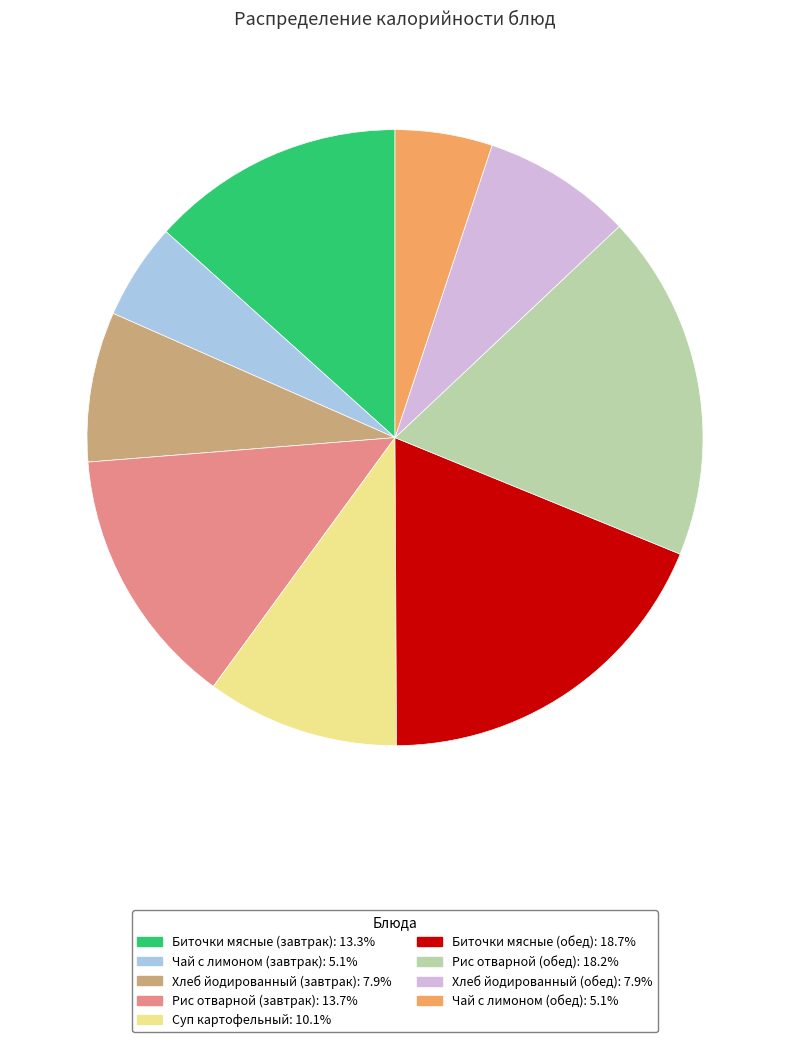

Count the number of slices in the pie.

9